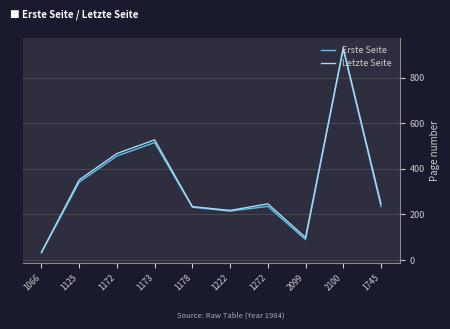

True or false: Erste Seite has a value of 924 at 2100.

True